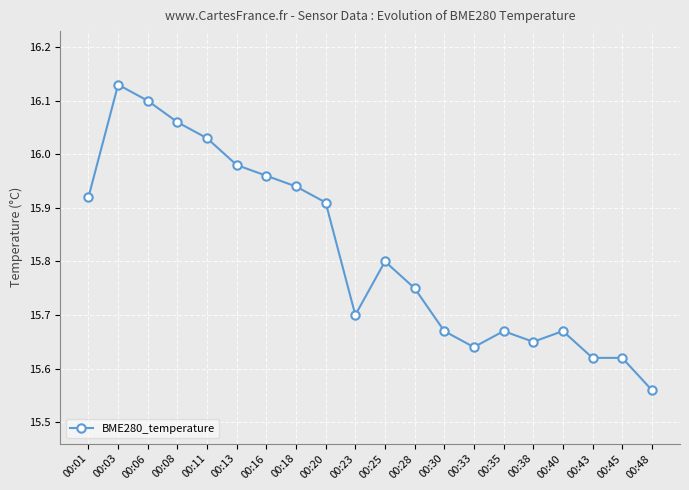

Approximately how many times larger is the value at 00:38 compared to 00:45?

1.0